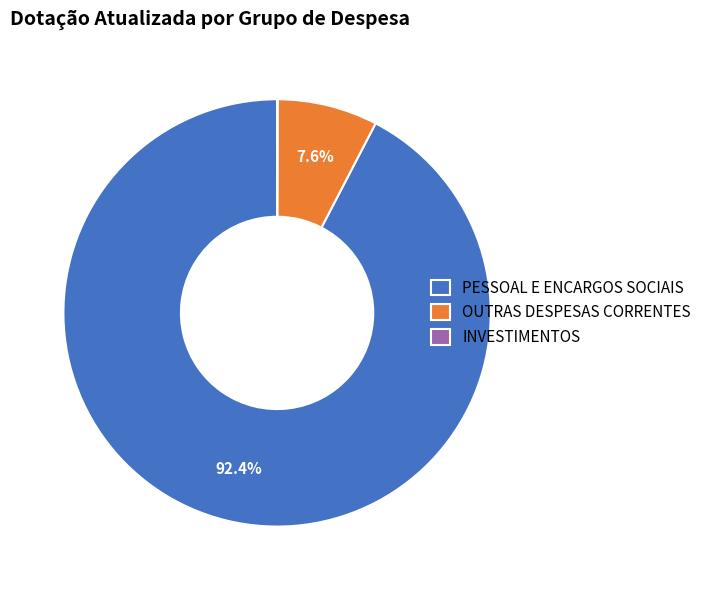

Between PESSOAL E ENCARGOS SOCIAIS and OUTRAS DESPESAS CORRENTES, which is larger?

PESSOAL E ENCARGOS SOCIAIS